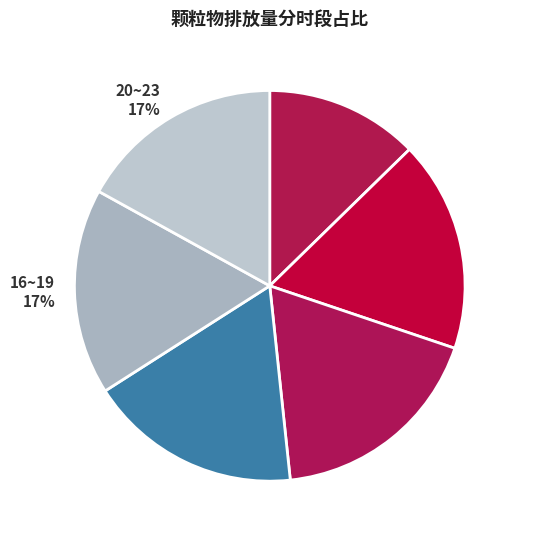

The 08~11 18% slice represents 24% of the pie. True or false?

False